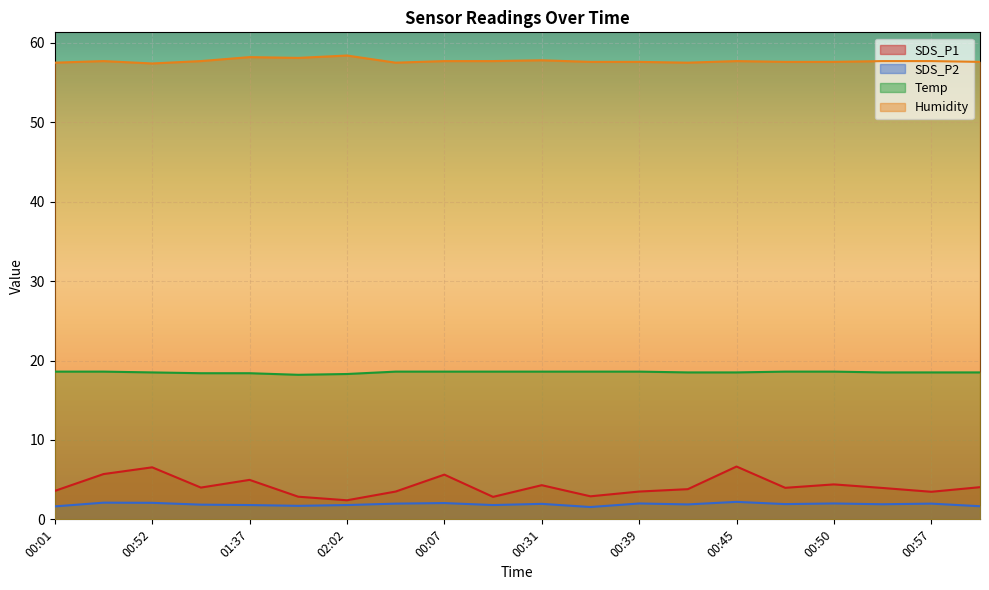

What is the difference between the maximum and minimum values in the Temp series?

0.4